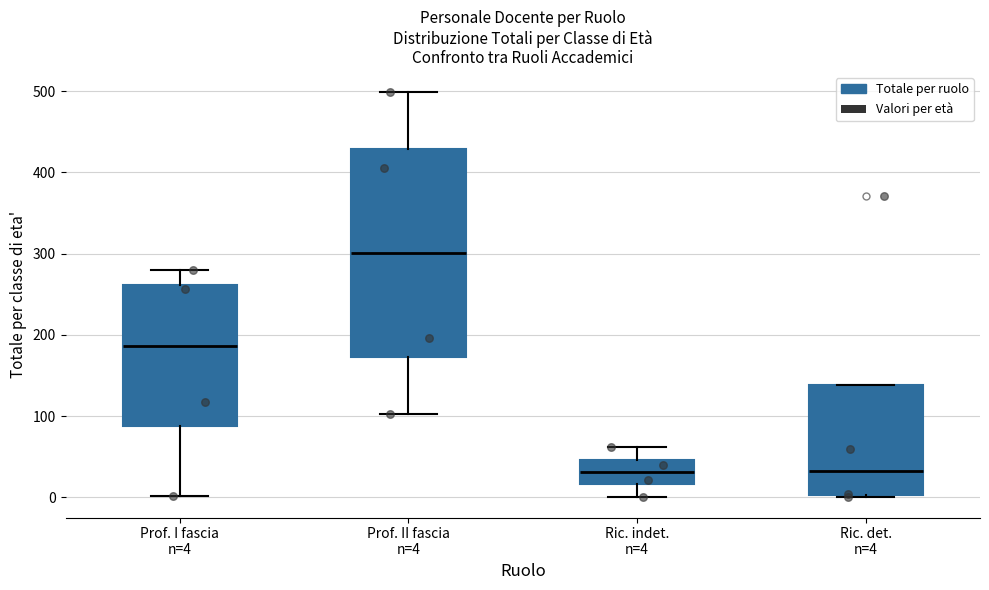

Where is the lower edge of the box for Ric. det. n=4 on the y-axis? The values are not printed on the chart, so give them approximately, as read against the axis.

0